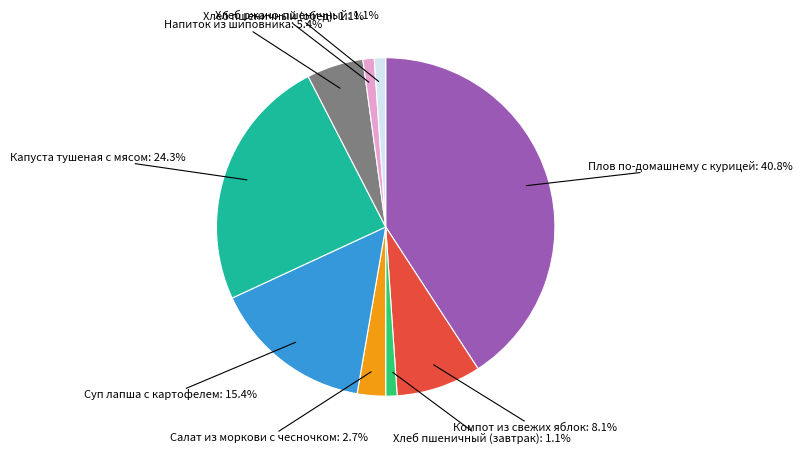

Is there any slice that represents more than half of the pie?

No